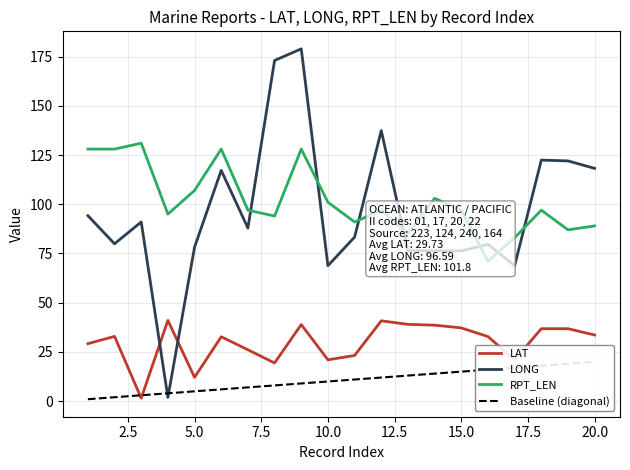

Where does the LONG series first go above 87?

1